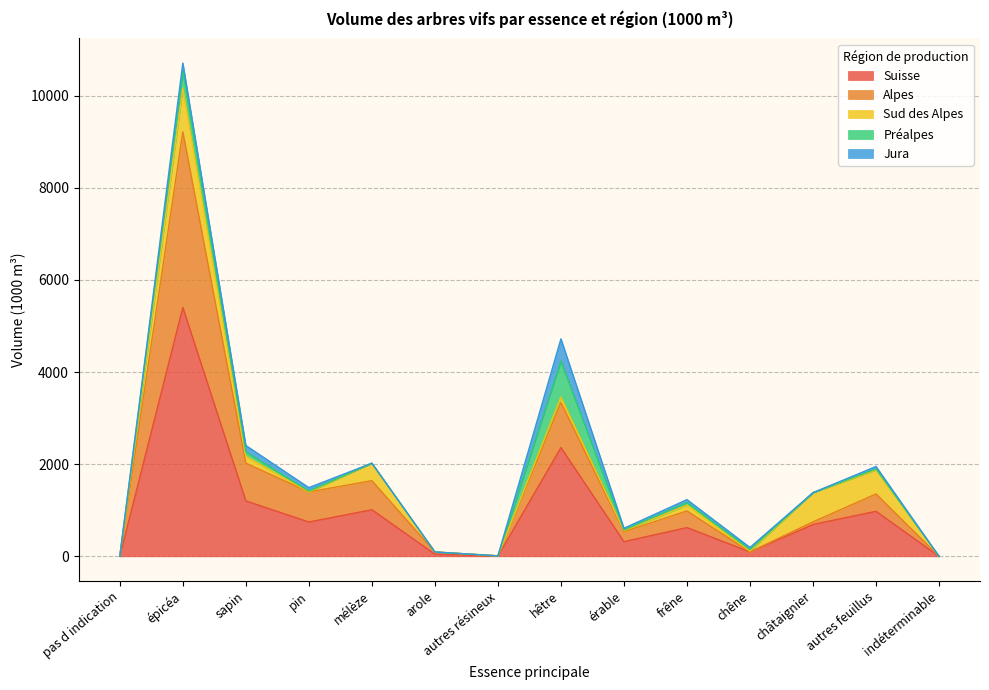

Does the chart display data point markers on the line(s)?

No